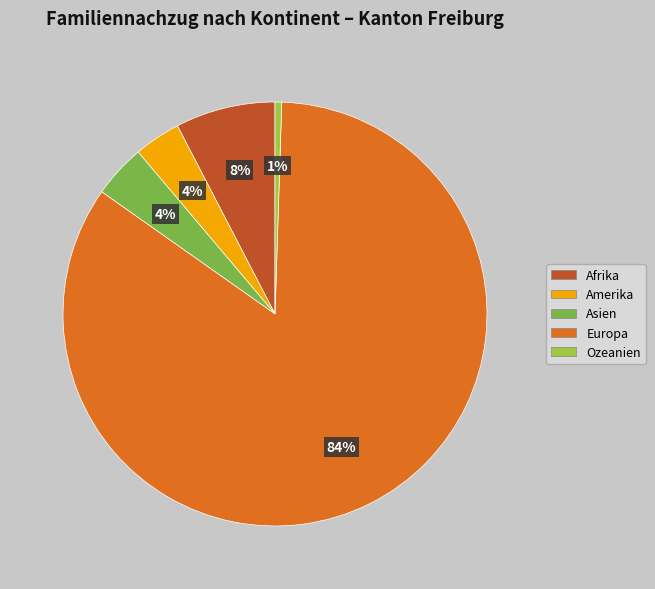

Which slice is the largest?

Europa